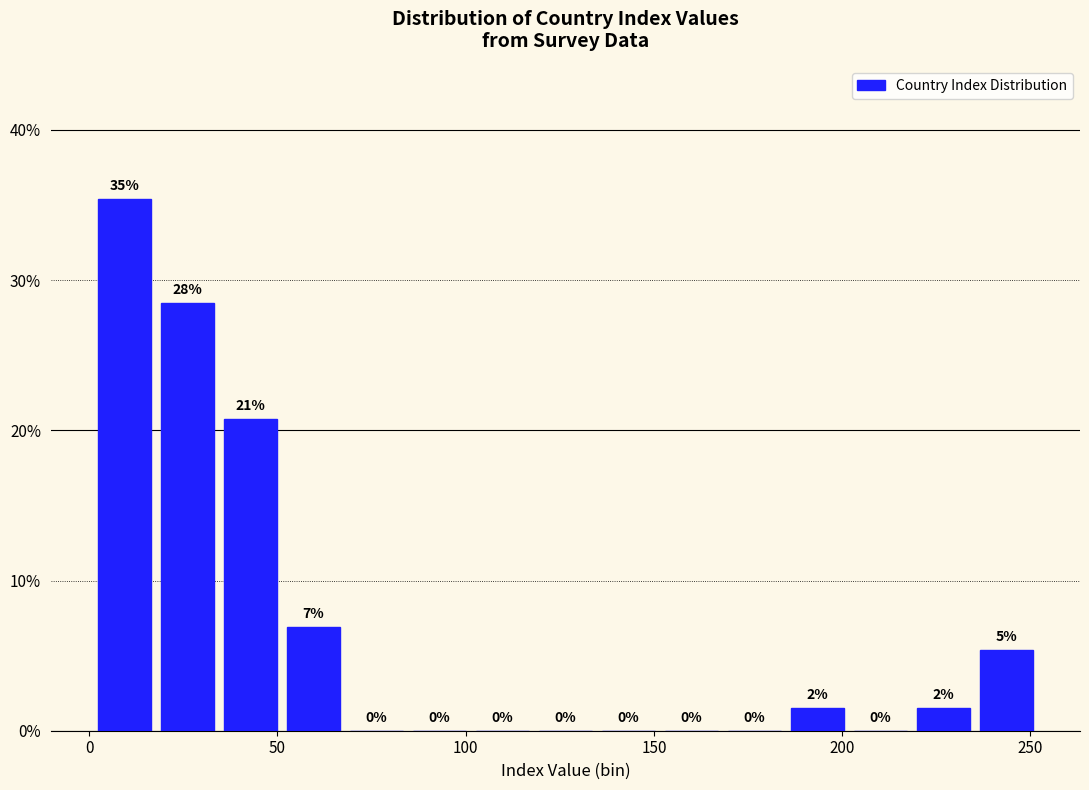

Around what value on the x-axis is the tallest bar? Give the approximate position of its centre, as read against the axis.

10